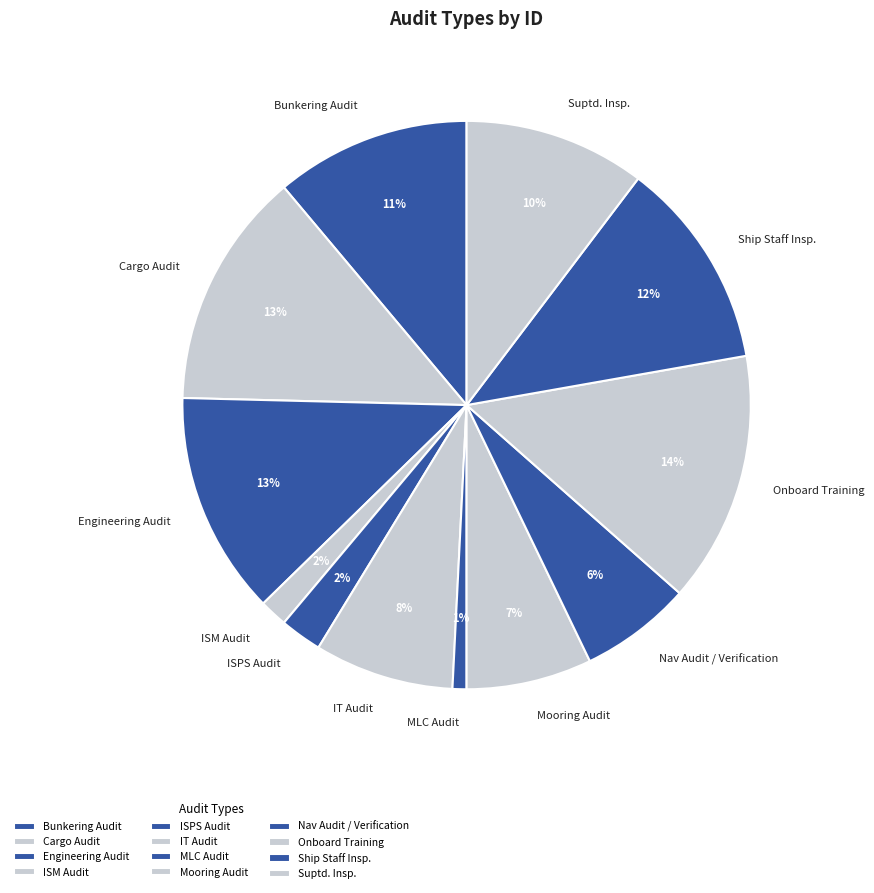

Does any single category account for the majority?

No